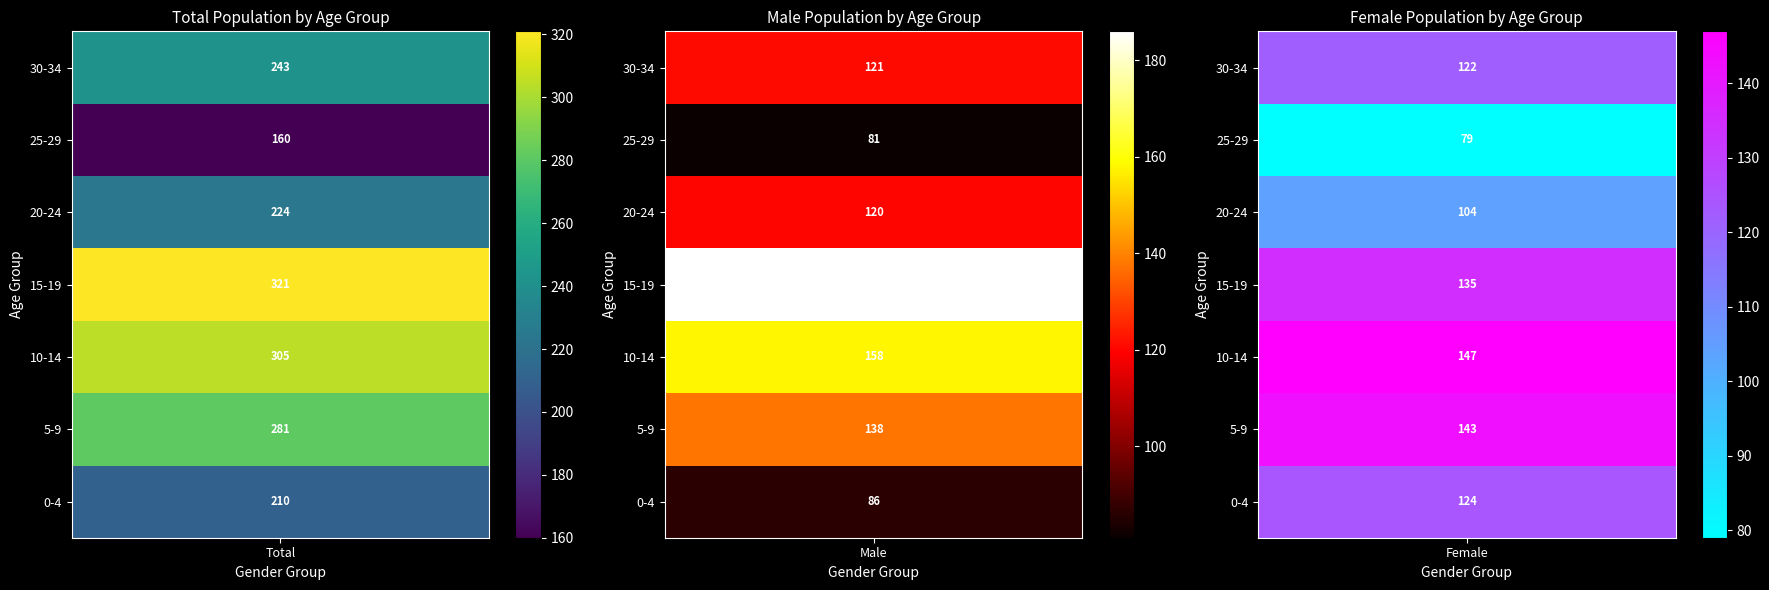

Which series has the largest range (max minus min)?

Total